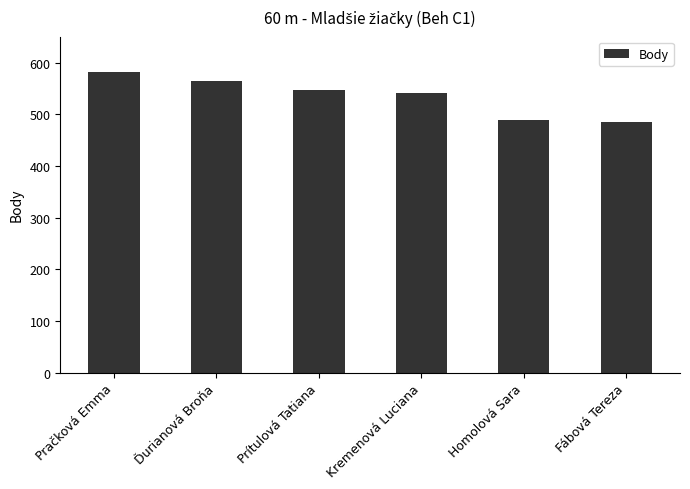

What position from the right is Homolová Sara?

2